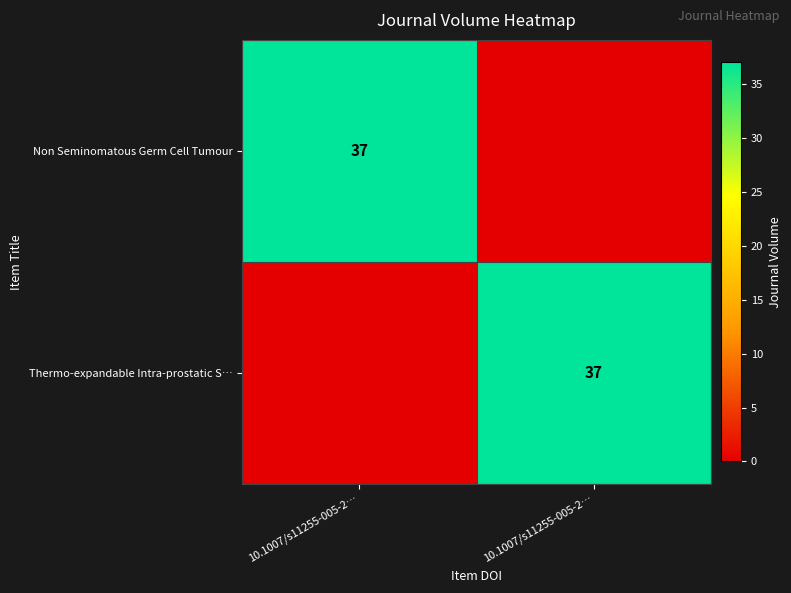

At which label is Non Seminomatous Germ Cell Tumour closest to 18?

10.1007/s11255-005-2…